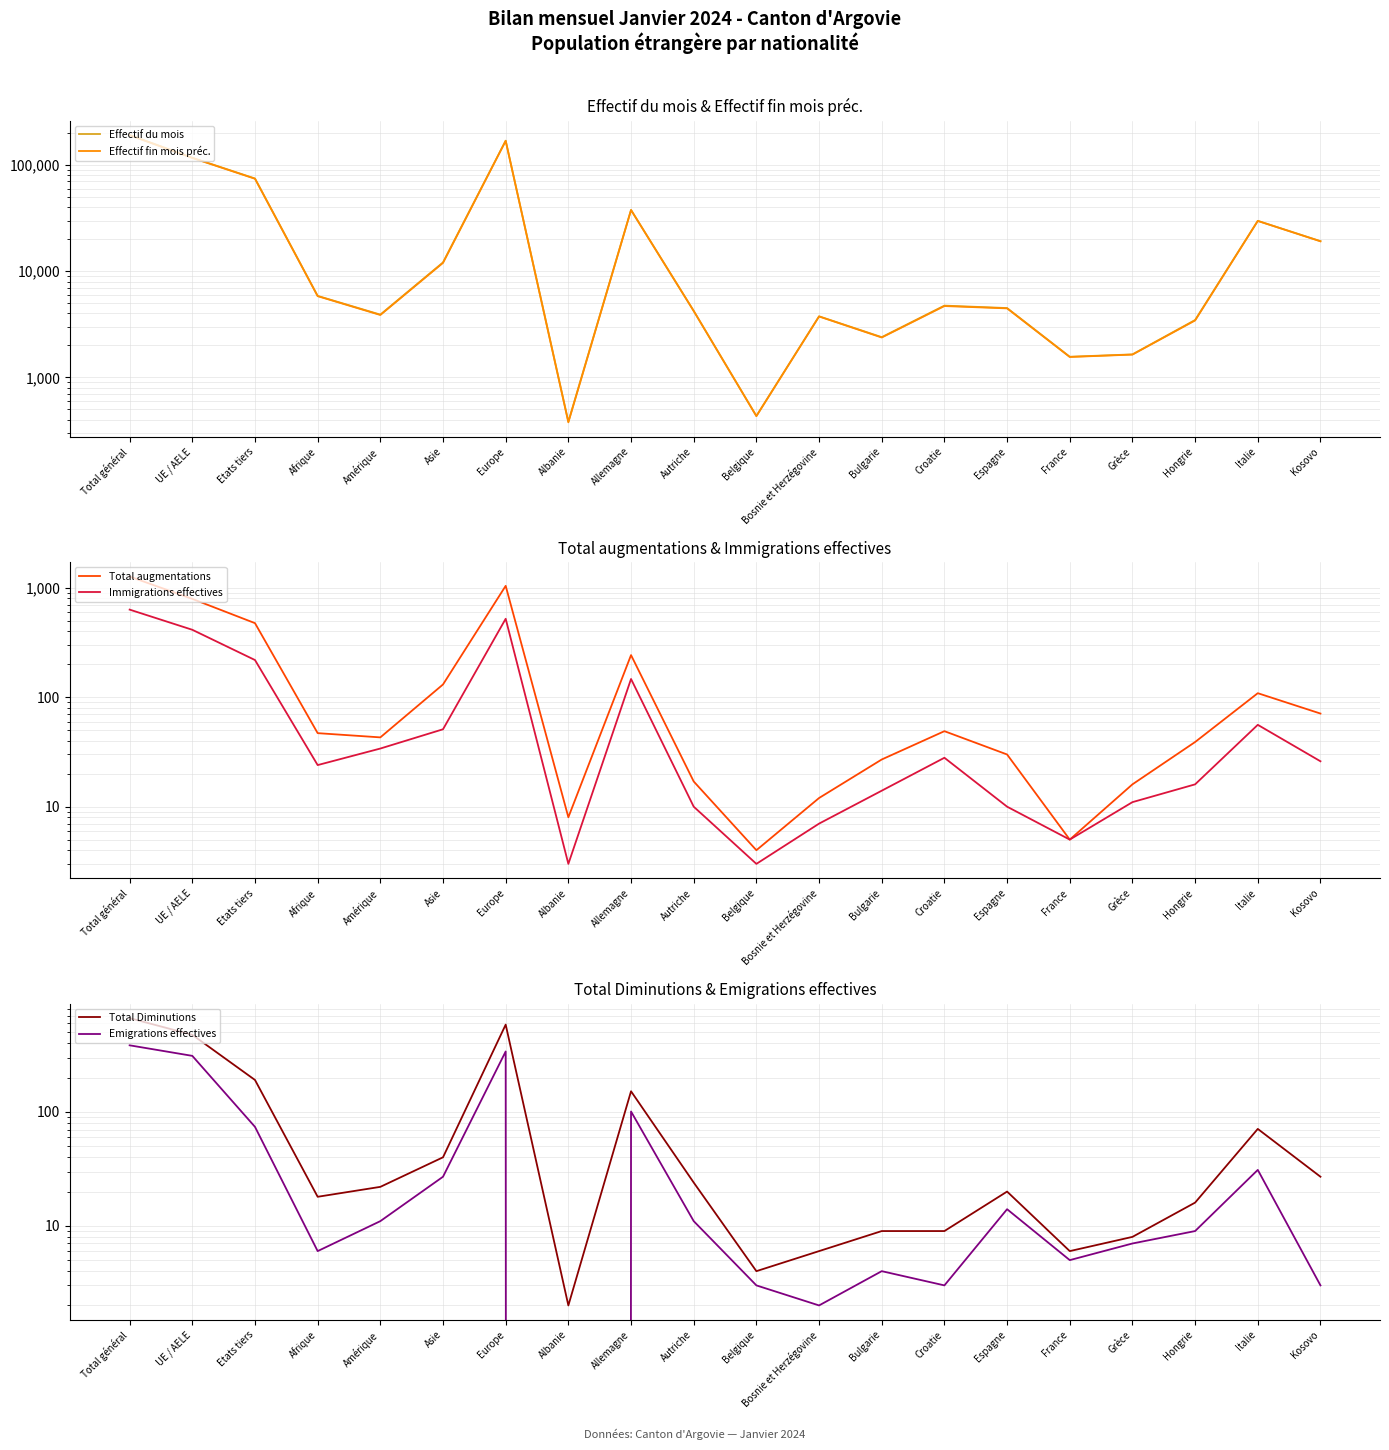

Which has a higher value, Asie or Italie?

Italie